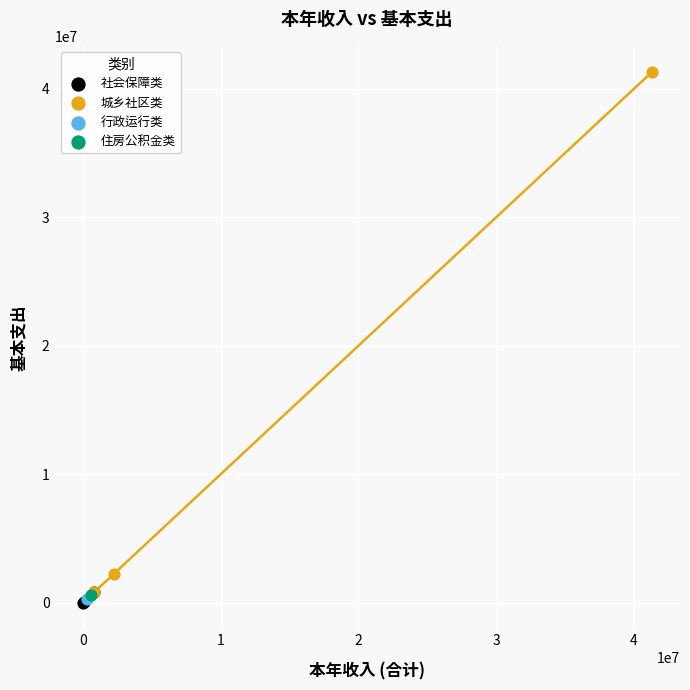

What are all the series names shown in the legend?

社会保障类, 城乡社区类, 行政运行类, 住房公积金类